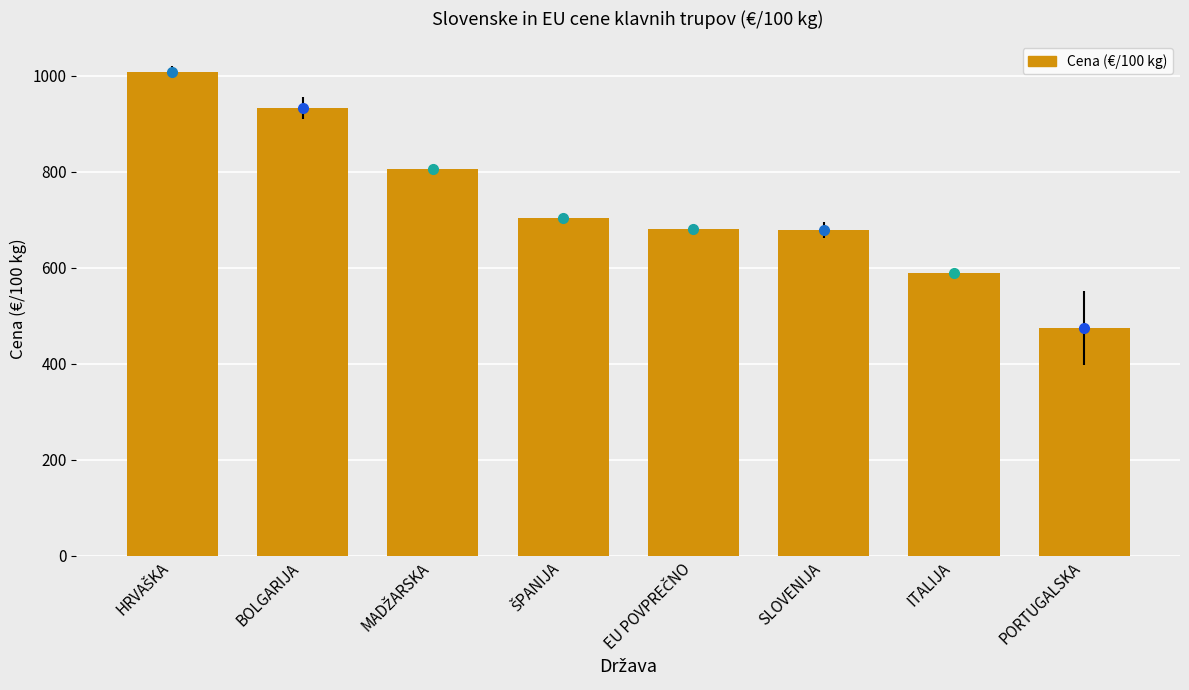

What is the label of the 1st bar from the right?

PORTUGALSKA